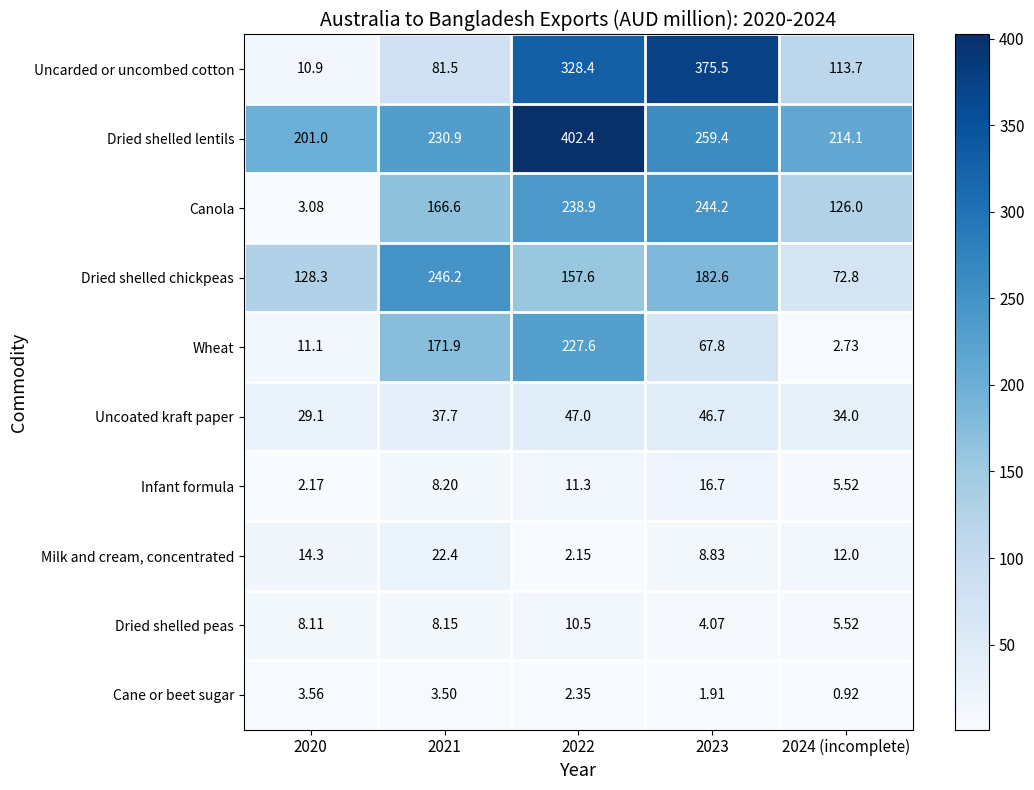

Which series has the largest range (max minus min)?

Uncarded or uncombed cotton